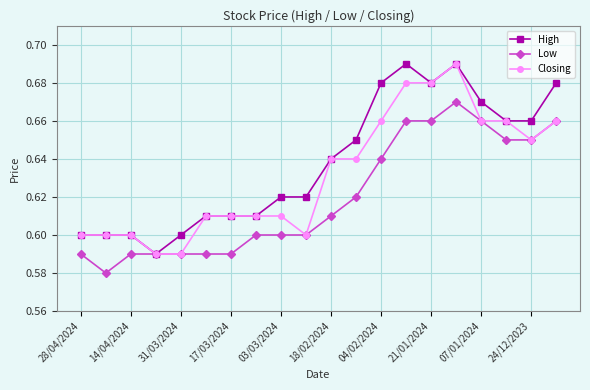

List the series in order of their overall mean, highest first.

High, Closing, Low